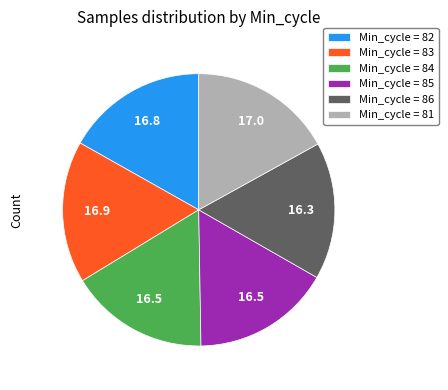

The Min_cycle = 83 slice represents 17% of the pie. True or false?

True